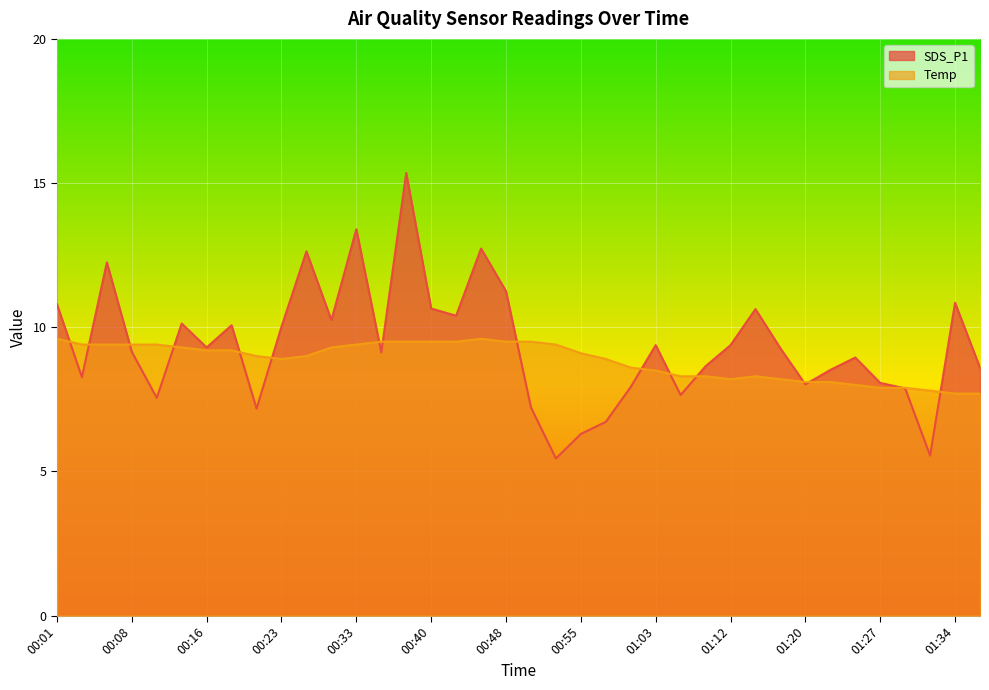

Reading left to right, list all the values displayed in this chart.

SDS_P1: 00:01=10.8	00:03=8.3	00:06=12.2	00:08=9.2	00:11=7.5	00:13=10.1	00:16=9.3	00:18=10.1	00:21=7.2	00:23=10.0	00:26=12.6	00:31=10.2	00:33=13.4	00:35=9.1	00:38=15.3	00:40=10.7	00:43=10.4	00:45=12.7	00:48=11.2	00:50=7.2	00:53=5.5	00:55=6.3	00:58=6.7	01:00=7.9	01:03=9.4	01:07=7.7	01:10=8.7	01:12=9.4	01:15=10.6	01:17=9.3	01:20=8.0	01:22=8.5	01:25=8.9	01:27=8.1	01:29=7.9	01:32=5.5	01:34=10.8	01:37=8.6
Temp: 00:01=9.6	00:03=9.4	00:06=9.4	00:08=9.4	00:11=9.4	00:13=9.3	00:16=9.2	00:18=9.2	00:21=9.0	00:23=8.9	00:26=9.0	00:31=9.3	00:33=9.4	00:35=9.5	00:38=9.5	00:40=9.5	00:43=9.5	00:45=9.6	00:48=9.5	00:50=9.5	00:53=9.4	00:55=9.1	00:58=8.9	01:00=8.6	01:03=8.5	01:07=8.3	01:10=8.3	01:12=8.2	01:15=8.3	01:17=8.2	01:20=8.1	01:22=8.1	01:25=8.0	01:27=7.9	01:29=7.9	01:32=7.8	01:34=7.7	01:37=7.7